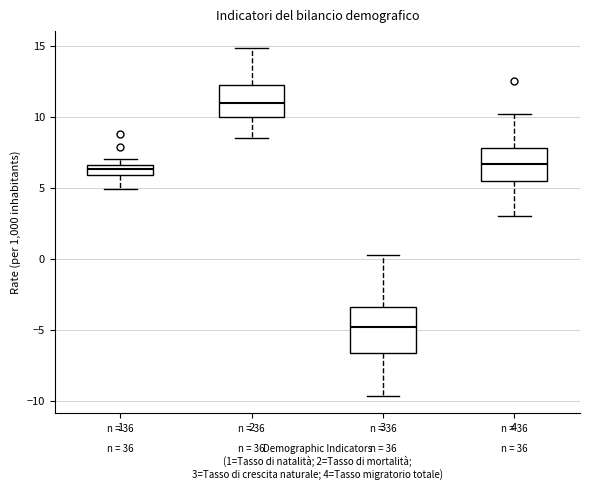

Comparing the boxes themselves (not the whiskers), which one is the tallest?

3